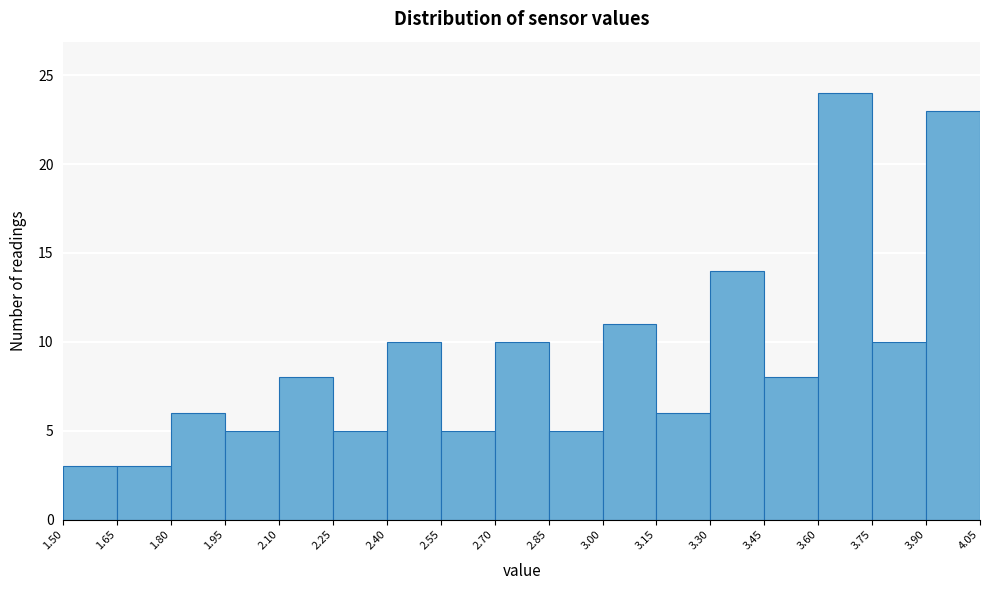

Which range on the x-axis has the tallest bar?

3.60 to 3.75